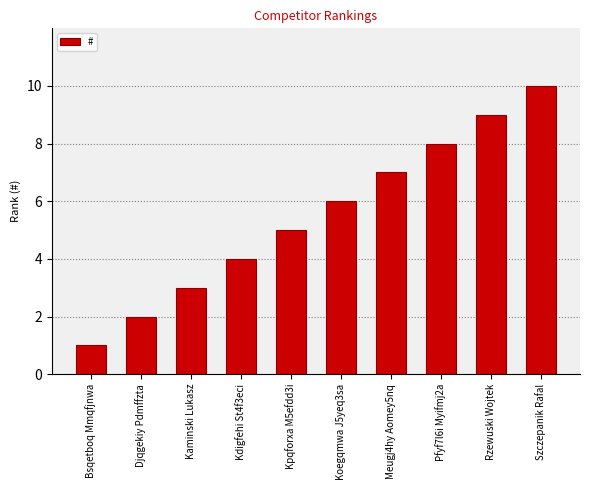

How many values are below 6?

5